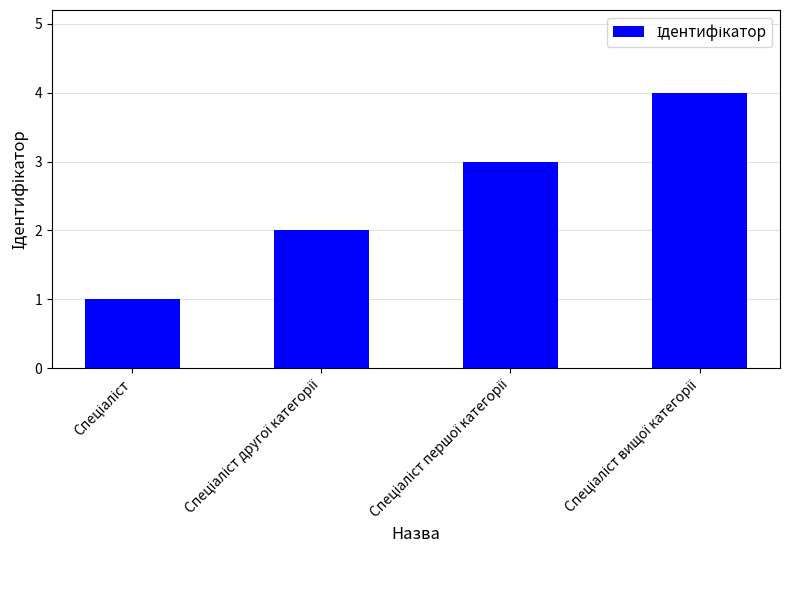

What is the sum of all values?

10